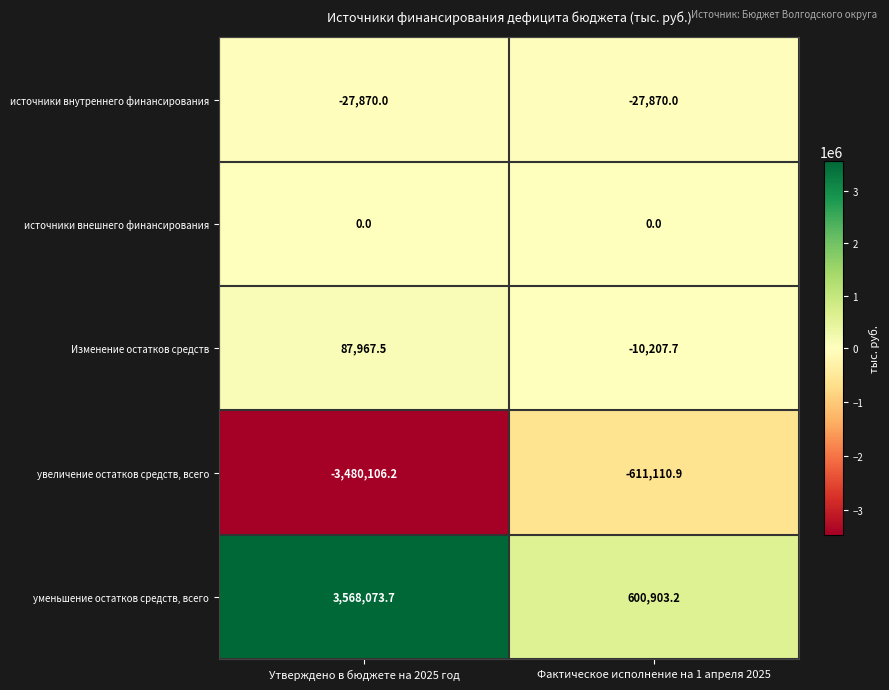

At which label is увеличение остатков средств, всего closest to -2045608?

Фактическое исполнение на 1 апреля 2025